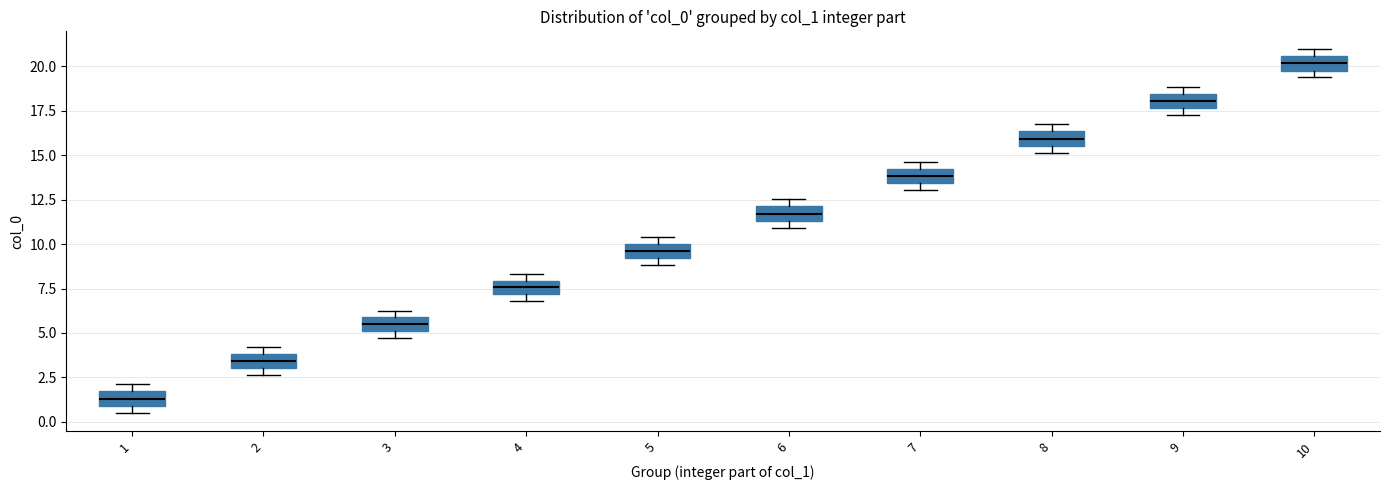

Reading left to right, read every box against the y-axis: the position of its median line, the range the box covers, and the ends of its whiskers. The values are not printed on the chart, so give them approximately, as read against the axis.

1: median 1.5 (inside the box), box 1.0 to 1.5, whiskers 0.5 to 2.0
2: median 3.5, box 3.0 to 4.0, whiskers 2.5 to 4.0 (just above the box's upper edge)
3: median 5.5, box 5.0 to 6.0, whiskers 4.5 to 6.5
4: median 7.5, box 7.0 to 8.0, whiskers 7.0 (below the box's lower edge) to 8.5
5: median 9.5, box 9.0 to 10.0, whiskers 9.0 (just below the box's lower edge) to 10.5
6: median 11.5 (inside the box), box 11.5 to 12.0, whiskers 11.0 to 12.5
7: median 14.0 (inside the box), box 13.5 to 14.0, whiskers 13.0 to 14.5
8: median 16.0, box 15.5 to 16.5, whiskers 15.0 to 16.5 (above the box's upper edge)
9: median 18.0, box 17.5 to 18.5, whiskers 17.5 (just below the box's lower edge) to 19.0
10: median 20.0 (inside the box), box 20.0 to 20.5, whiskers 19.5 to 21.0